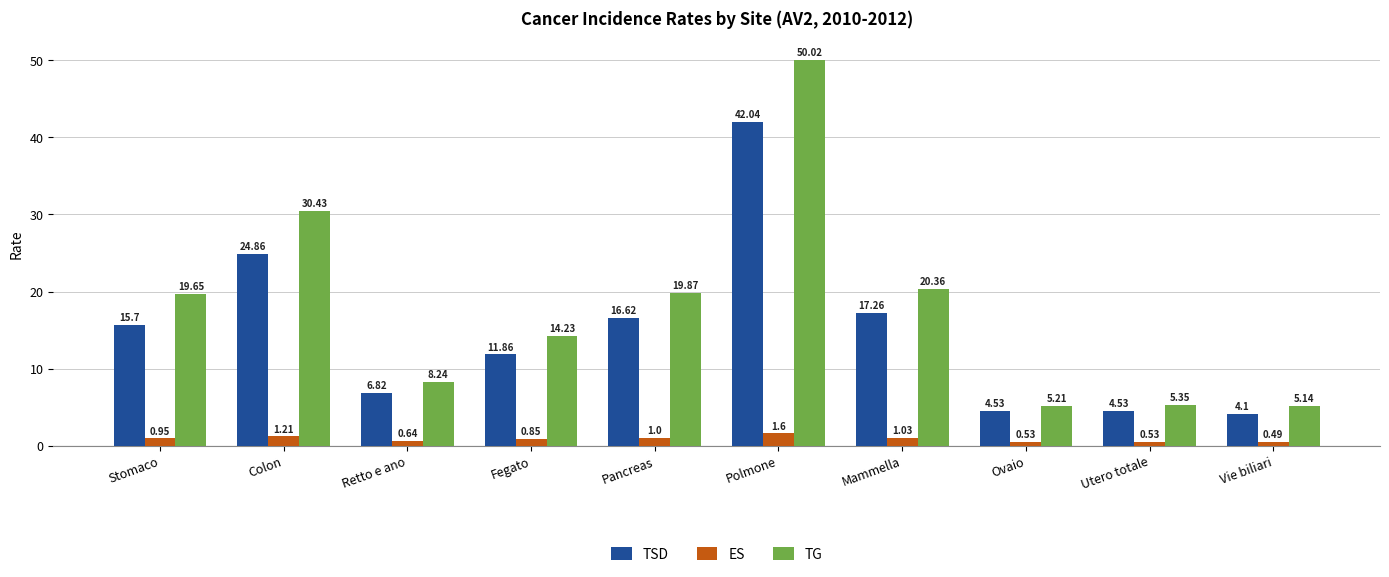

What is the maximum value for TSD?

42.0